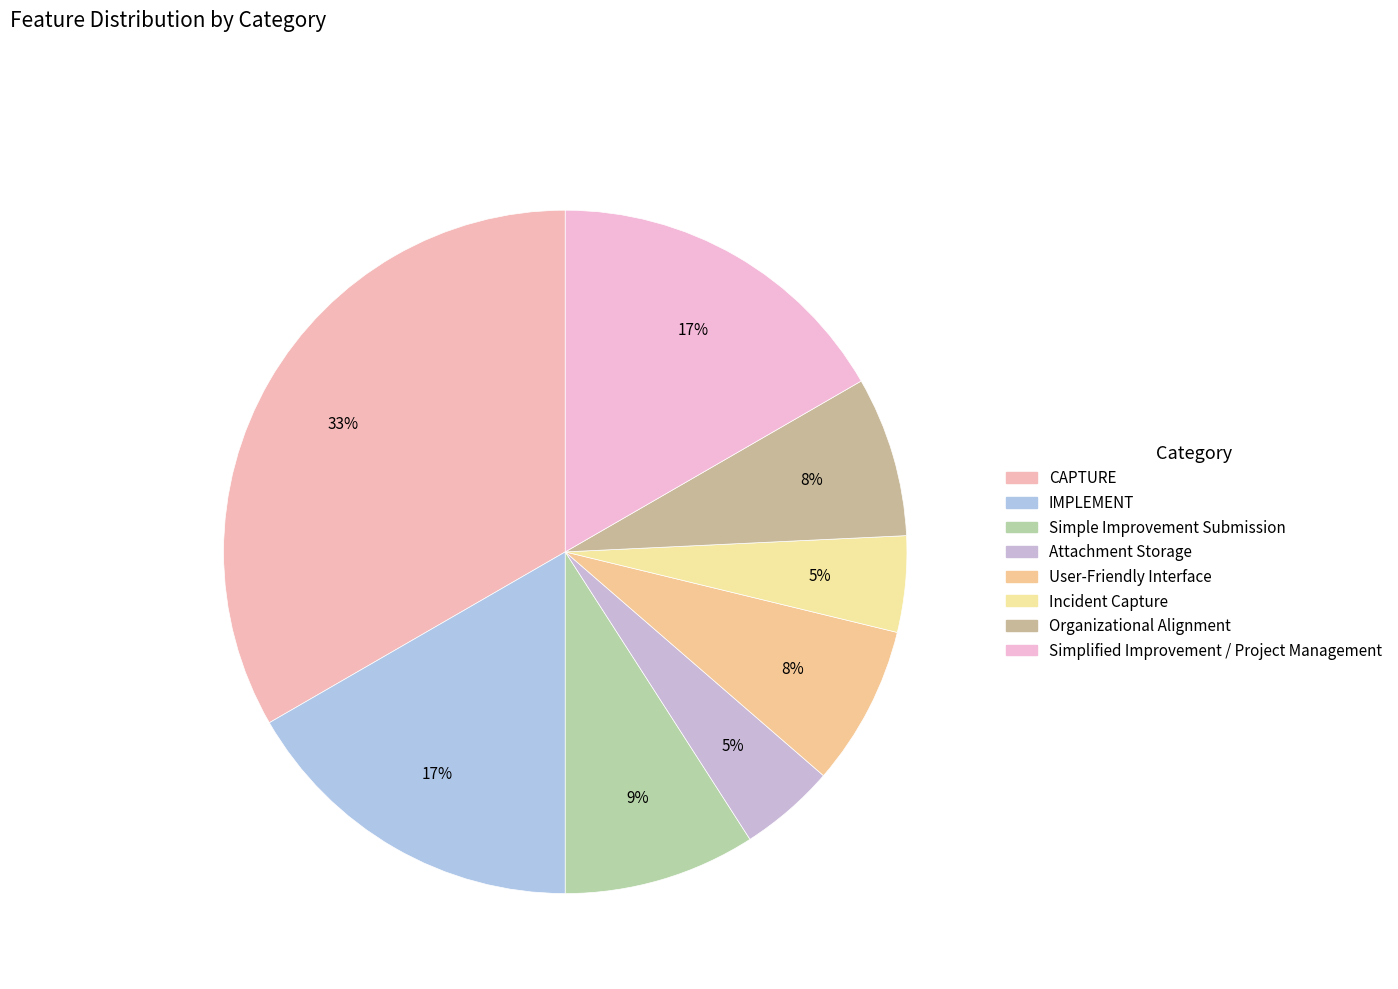

What portion of the pie excludes Simplified Improvement / Project Management?

83.3%